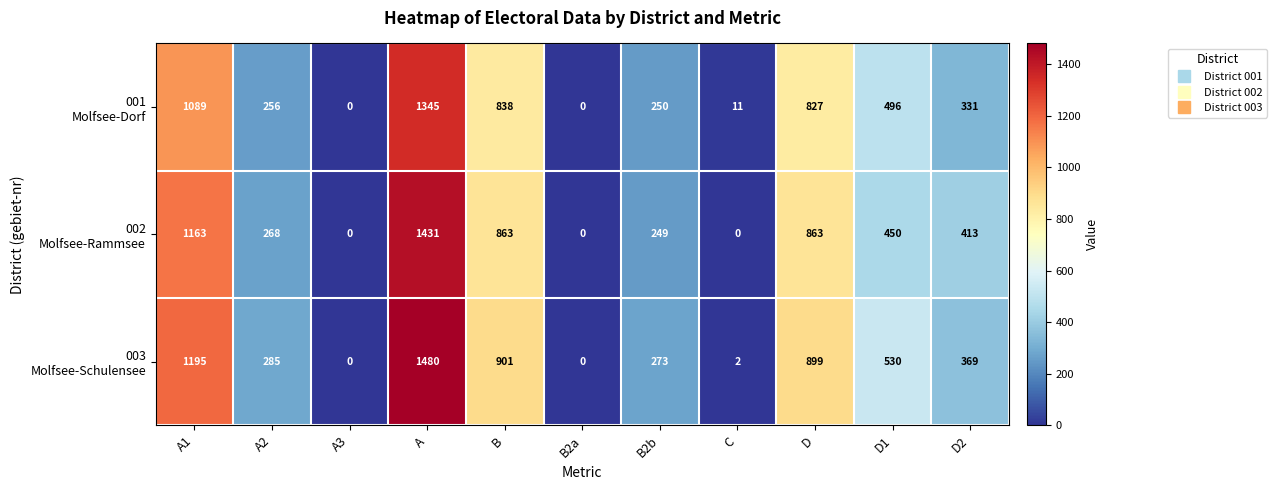

What is the total value across all series at D1?

1476